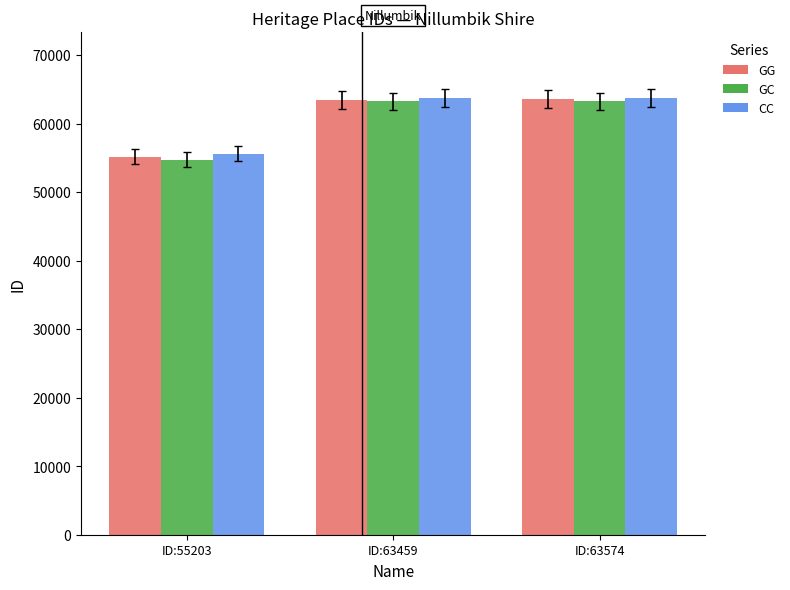

Is the value of GC at ID:63459 greater than the value of CC at ID:55203?

Yes